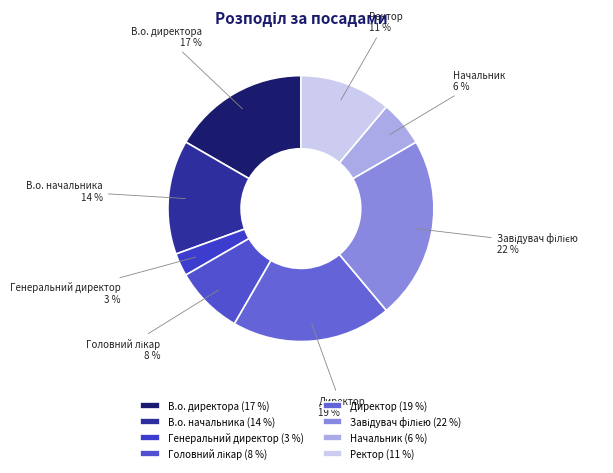

Count the number of slices in the pie.

8